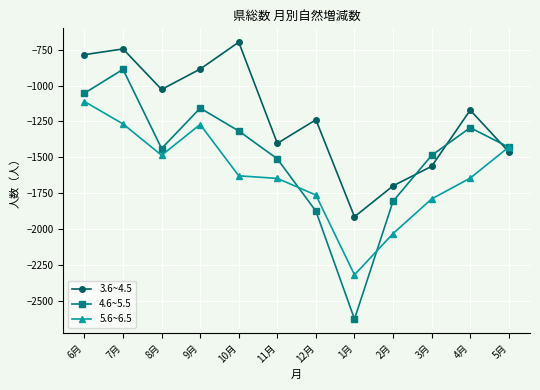

How many data points in 3.6~4.5 are less than -1171?

6